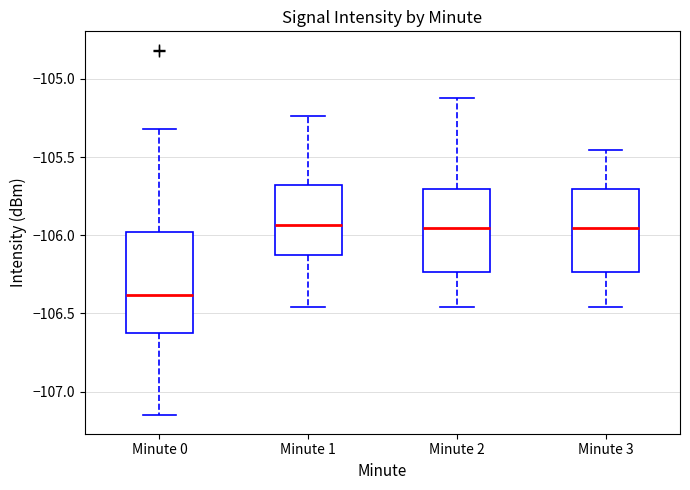

Where does the lower whisker of the box for Minute 2 end on the y-axis? The values are not printed on the chart, so give them approximately, as read against the axis.

-106.45